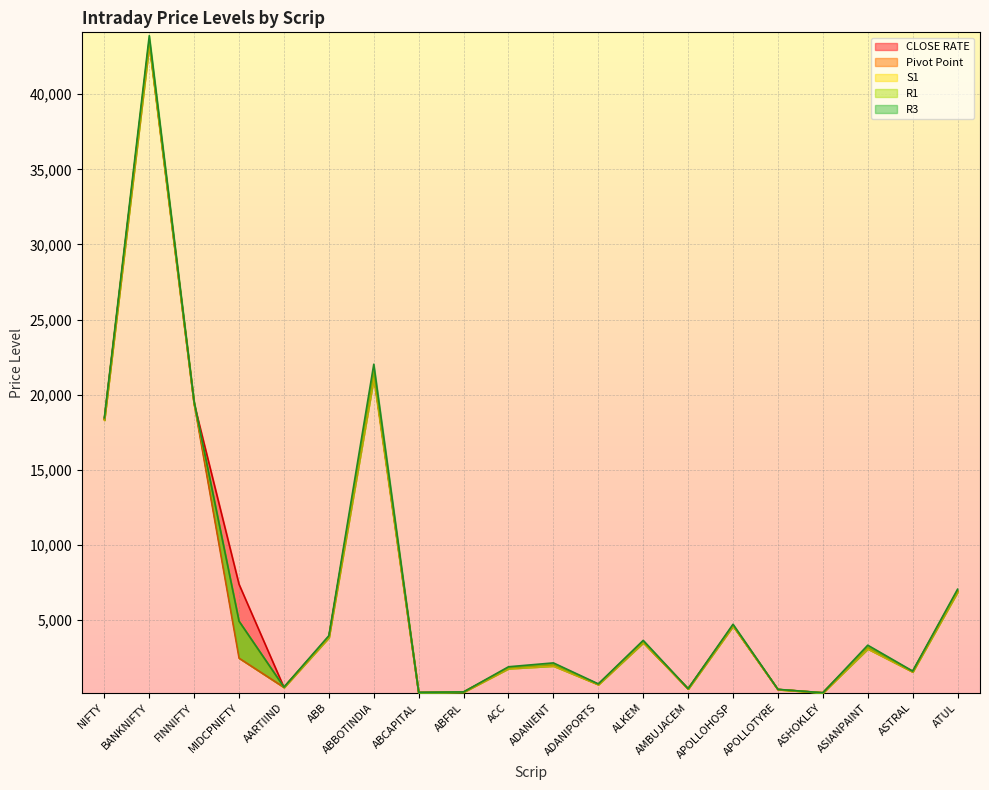

The value of Pivot Point at MIDCPNIFTY is 3471.0. True or false?

False